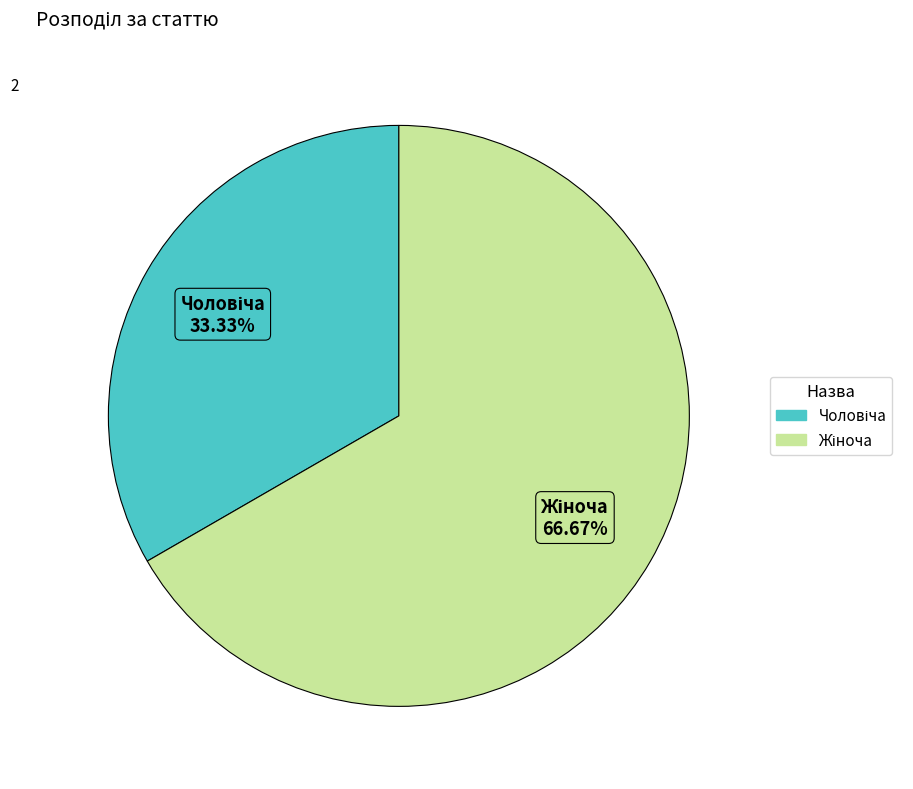

Does any single category account for the majority?

Yes